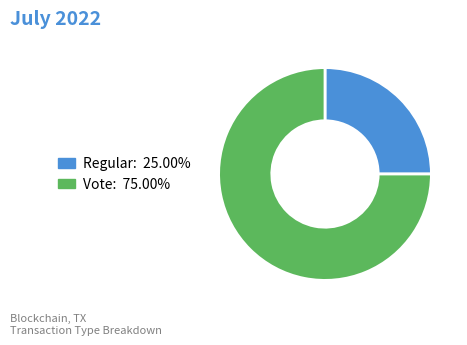

What is the ratio of the value at Regular to the value at Vote?

0.3